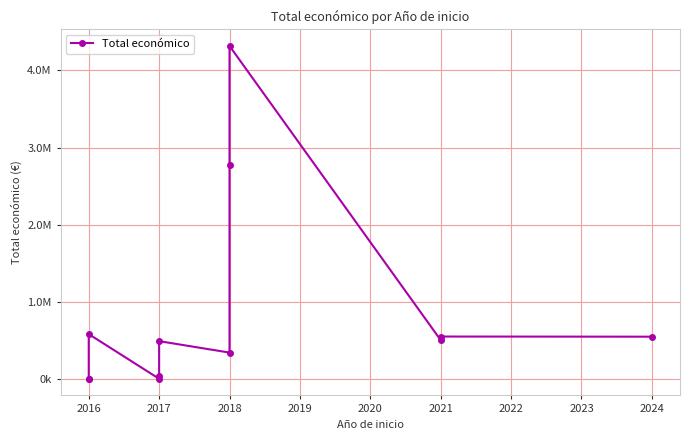

True or false: the data shows 717567 at 2017.

False